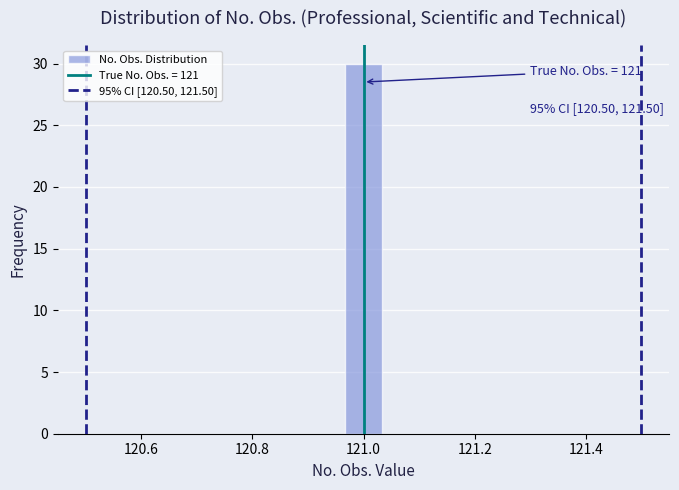

Around what value on the x-axis is the tallest bar? Give the approximate position of its centre, as read against the axis.

121.00